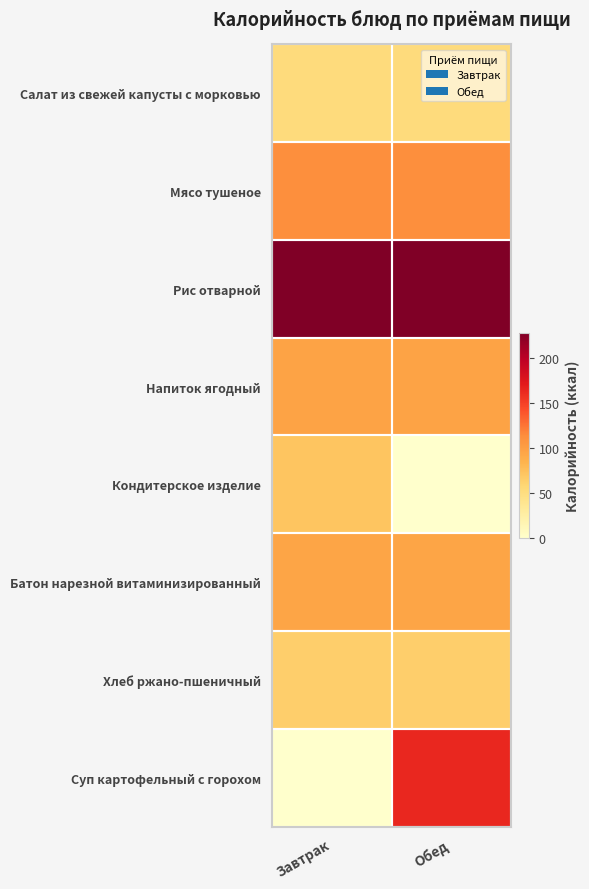

How many distinct data groups are displayed?

8